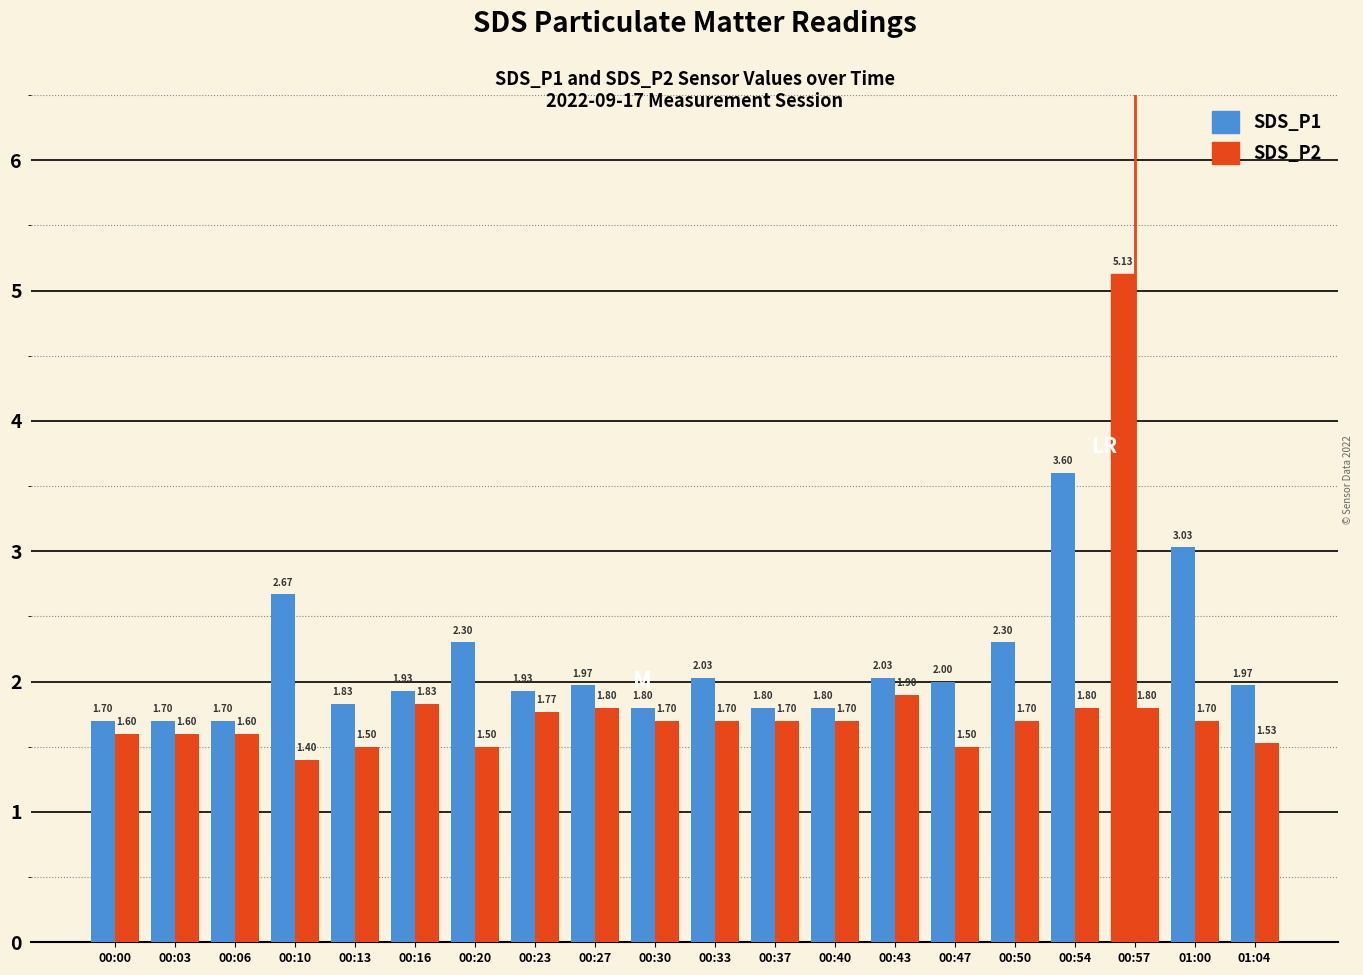

How many data points does each series have?

20